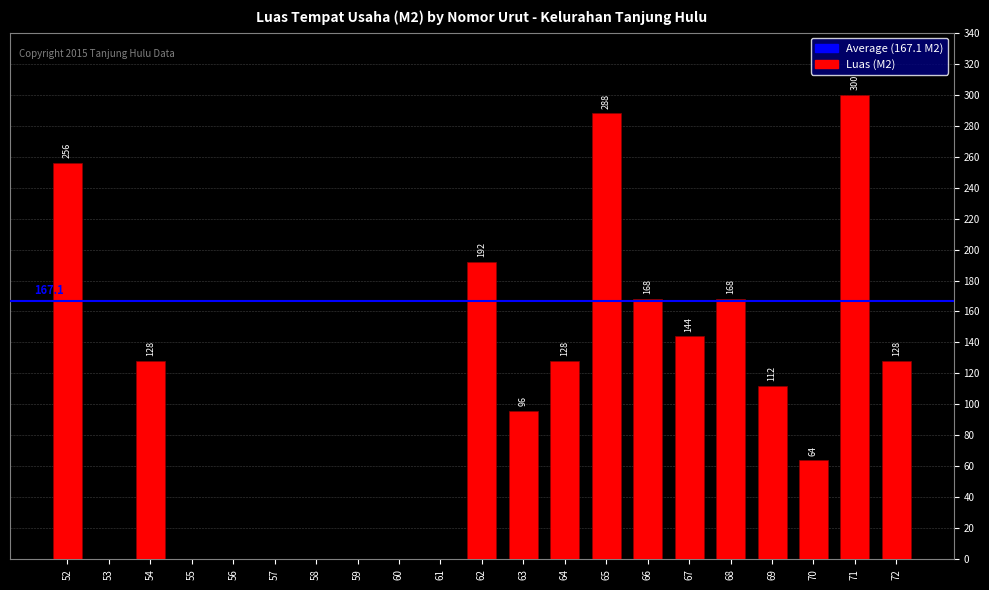

True or false: the data shows 128 at 72.

True